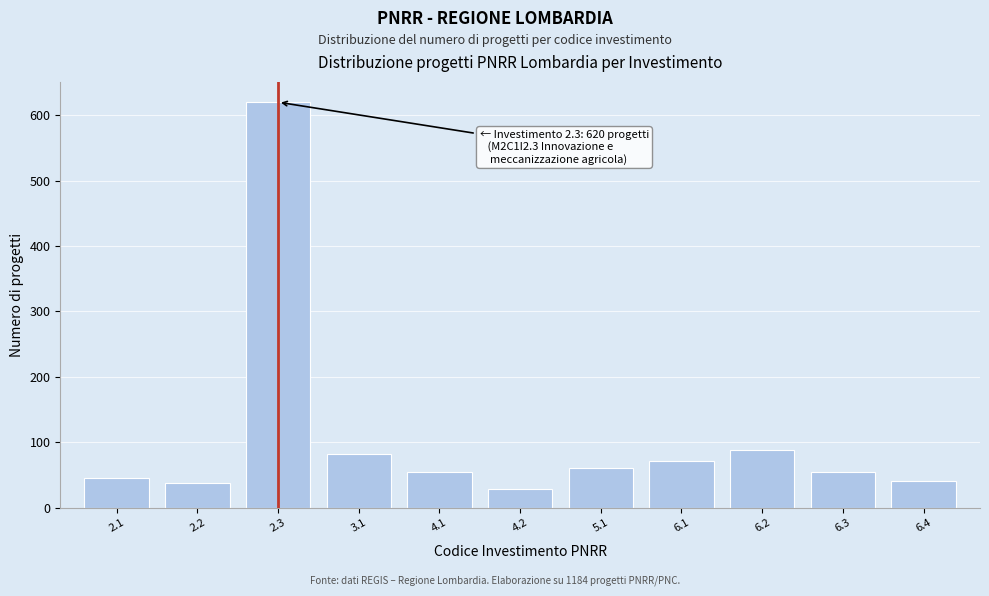

Reading left to right, list all the values displayed in this chart.

45	38	620	82	55	28	60	72	88	55	41